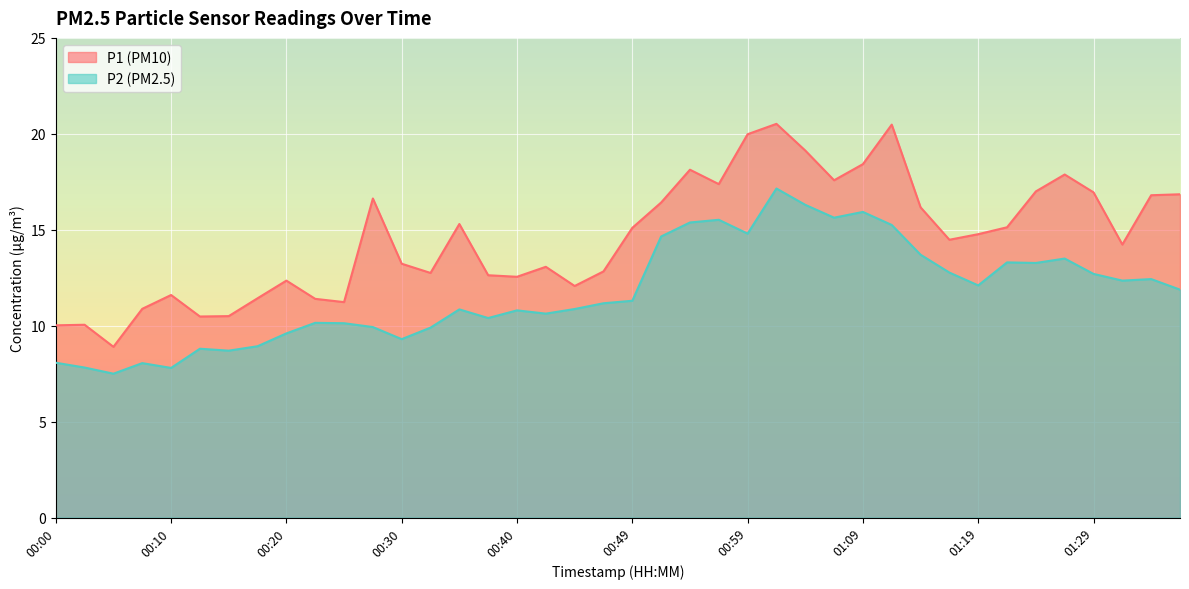

What is the spread (max minus min) of values at 01:17?

1.7